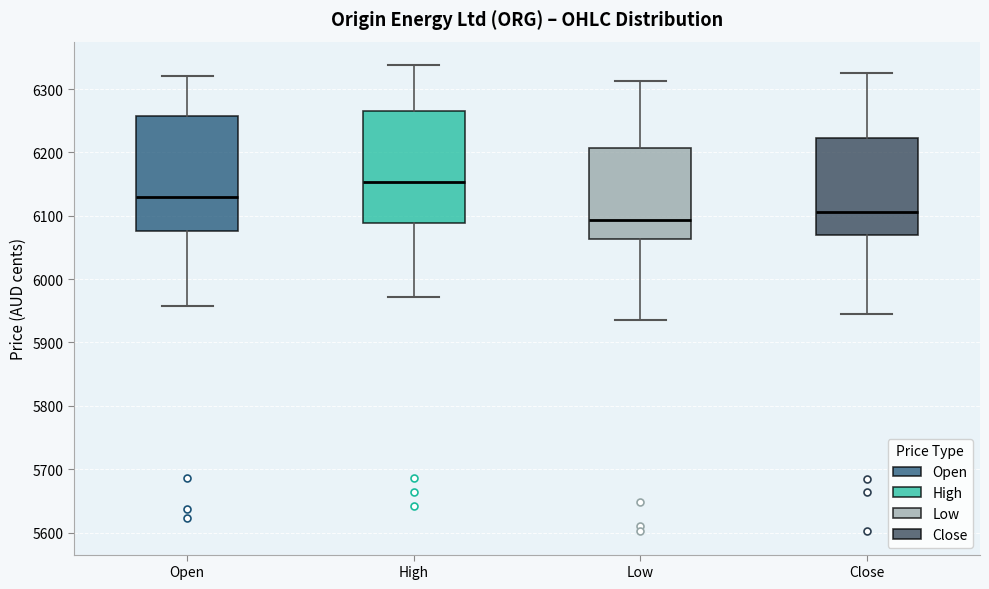

Which box has the lowest median line?

Low